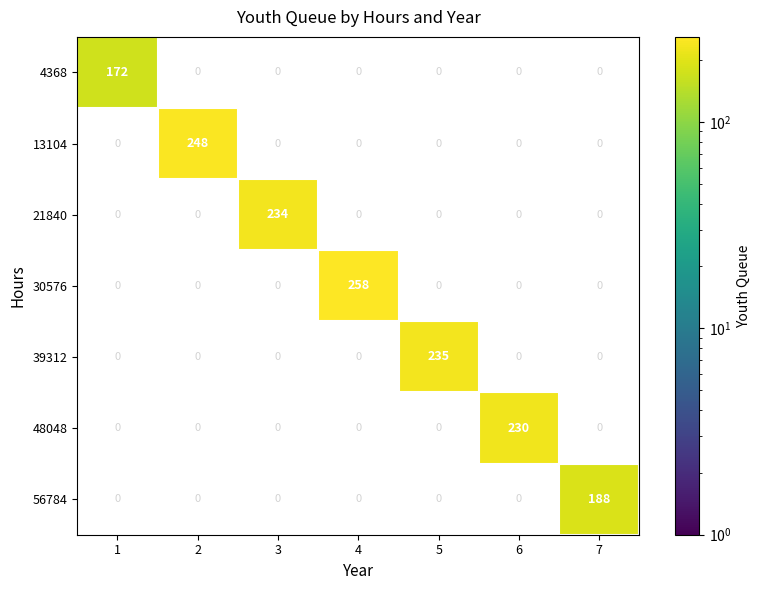

True or false: 39312 has a value of 235 at 5.

True